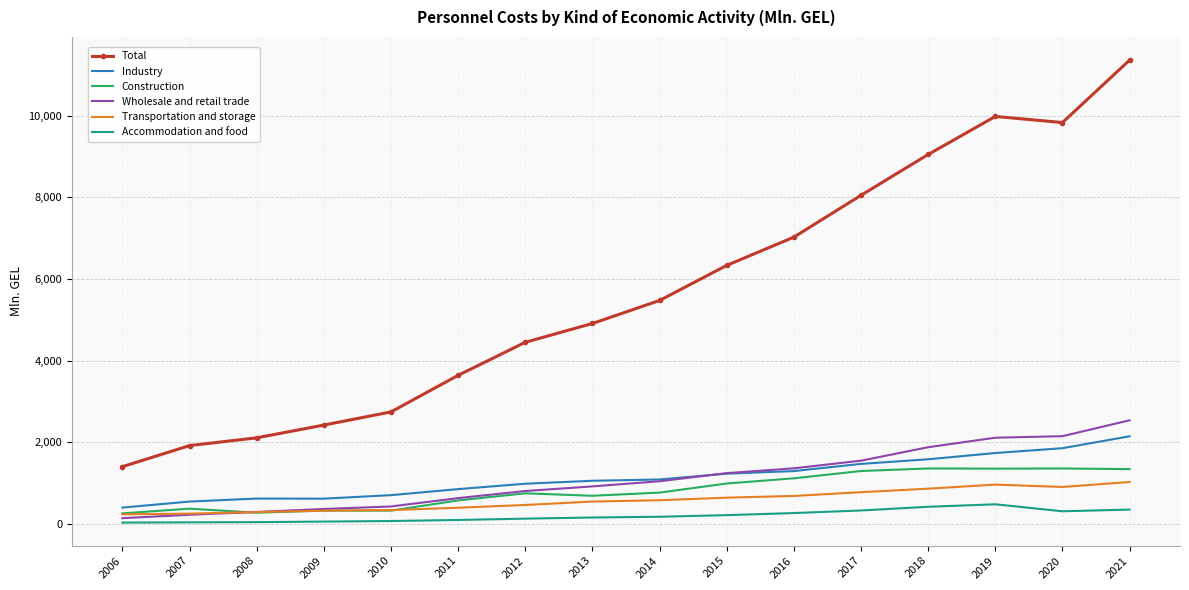

What are all the series names shown in the legend?

Total, Industry, Construction, Wholesale and retail trade, Transportation and storage, Accommodation and food